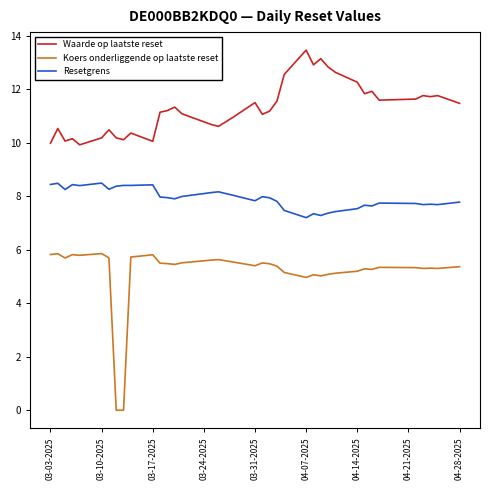

Which series has the largest total across all categories?

Waarde op laatste reset